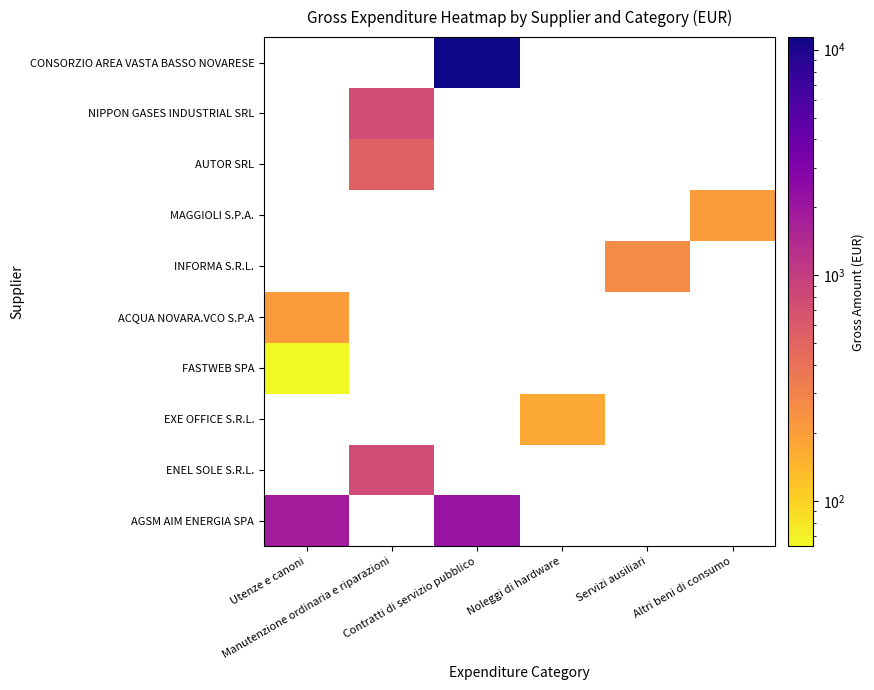

Between INFORMA S.R.L. and AUTOR SRL, which series saw the biggest shift?

Manutenzione ordinaria e riparazioni